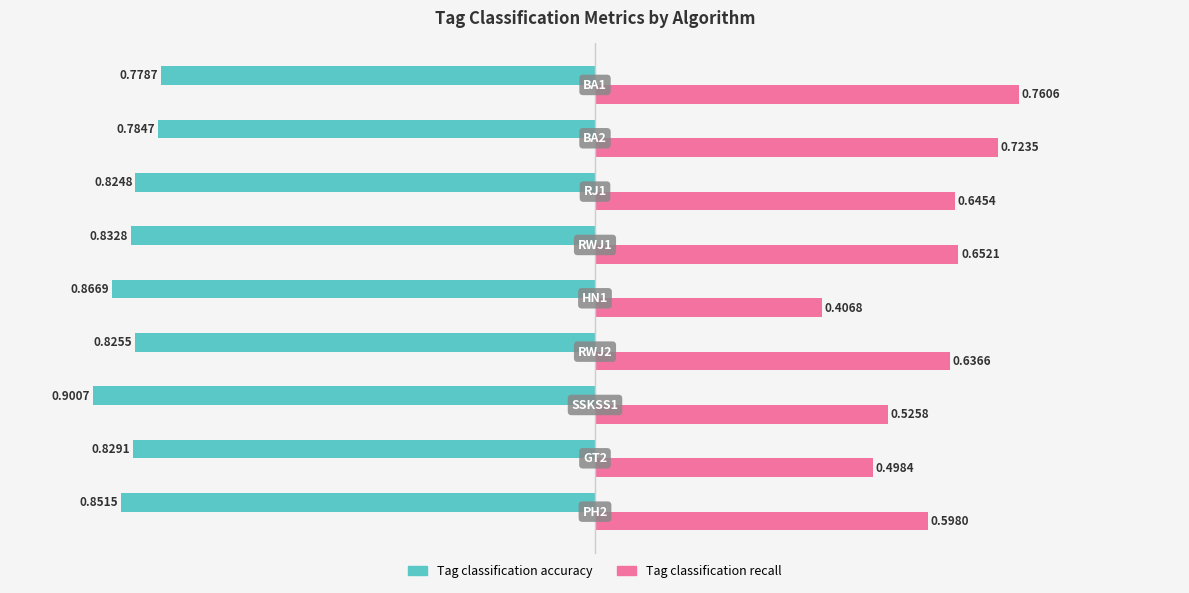

How many series are shown in this chart?

2